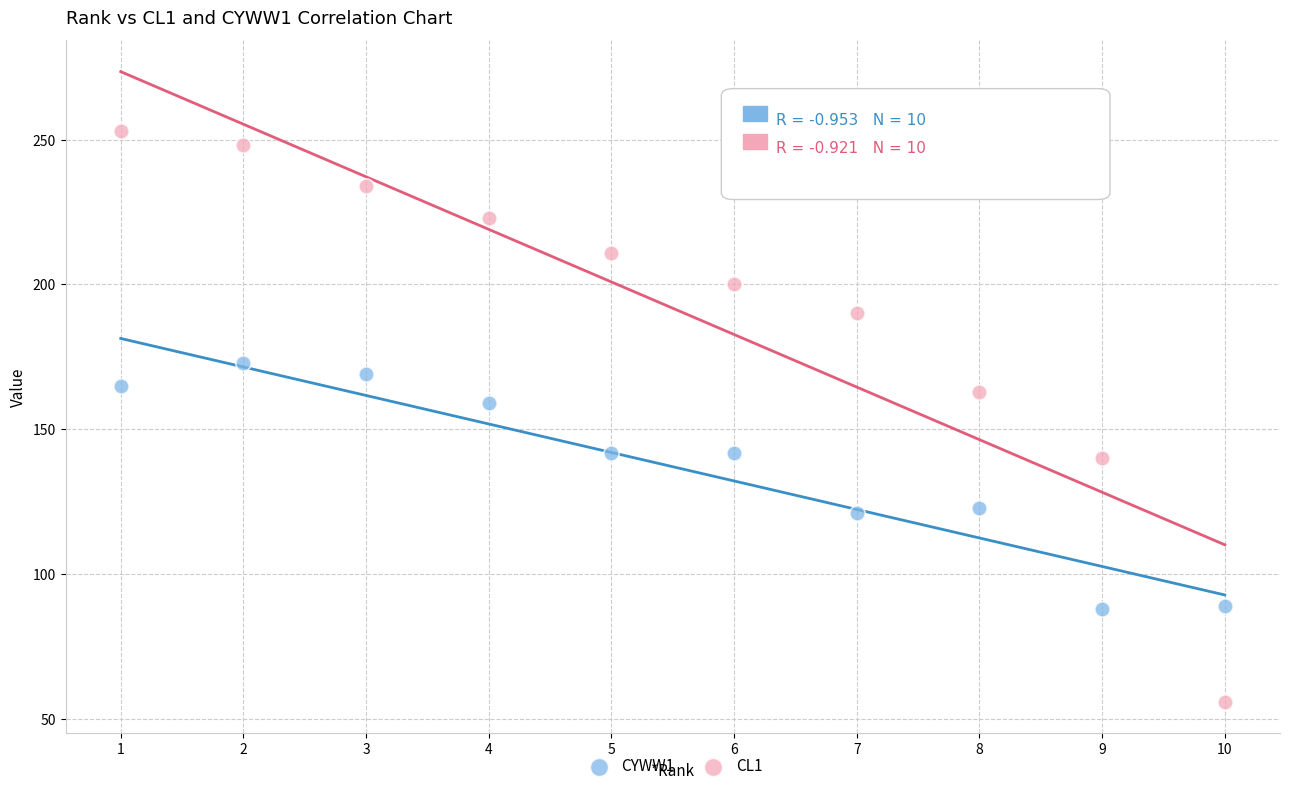

What are all the series names shown in the legend?

CYWW1, CL1